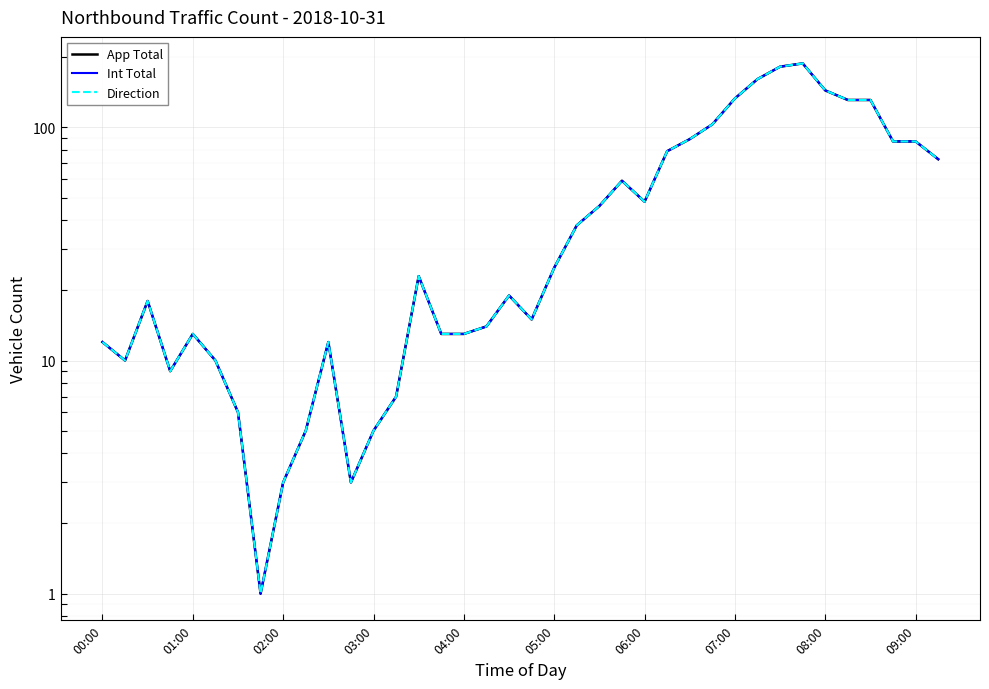

True or false: App Total and Direction intersect in this chart.

False